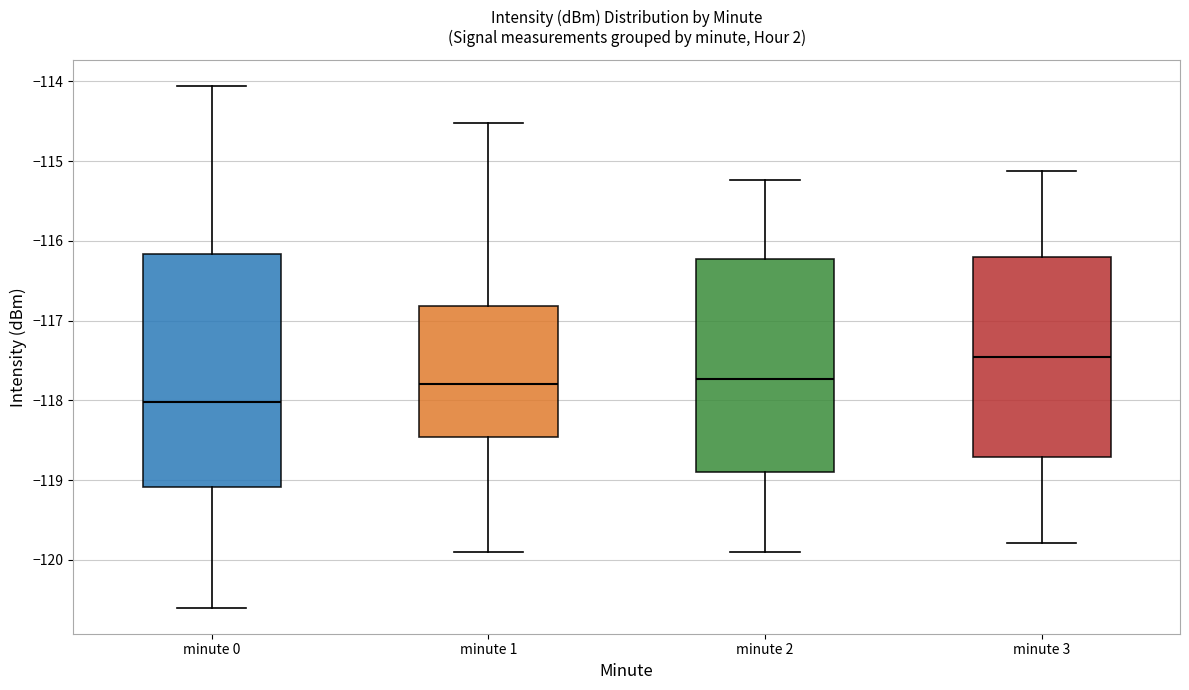

Reading left to right, transcribe this box plot: for each box, give where its median line is, the range the box spans, and where its two whiskers end, as read against the y-axis. The values are not printed on the chart, so give them approximately, as read against the axis.

minute 0: median -118.0, box -119.1 to -116.2, whiskers -120.6 to -114.1
minute 1: median -117.8, box -118.5 to -116.8, whiskers -119.9 to -114.5
minute 2: median -117.7, box -118.9 to -116.2, whiskers -119.9 to -115.2
minute 3: median -117.5, box -118.7 to -116.2, whiskers -119.8 to -115.1